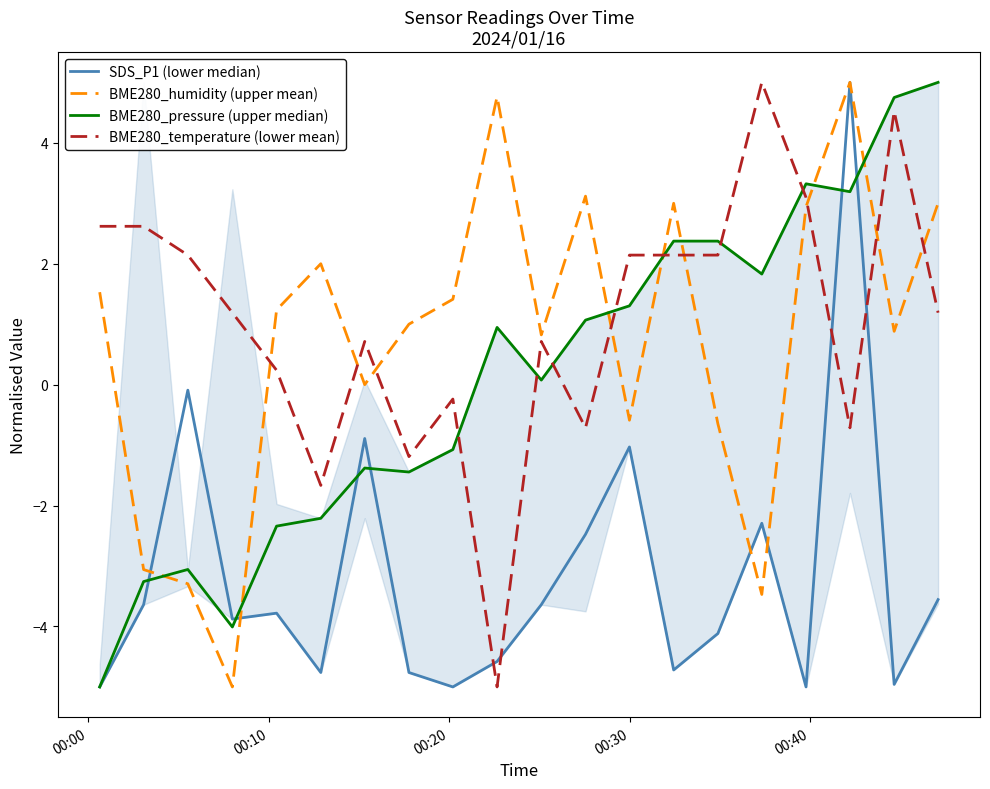

What is the minimum value for BME280_temperature (lower mean)?

-5.0